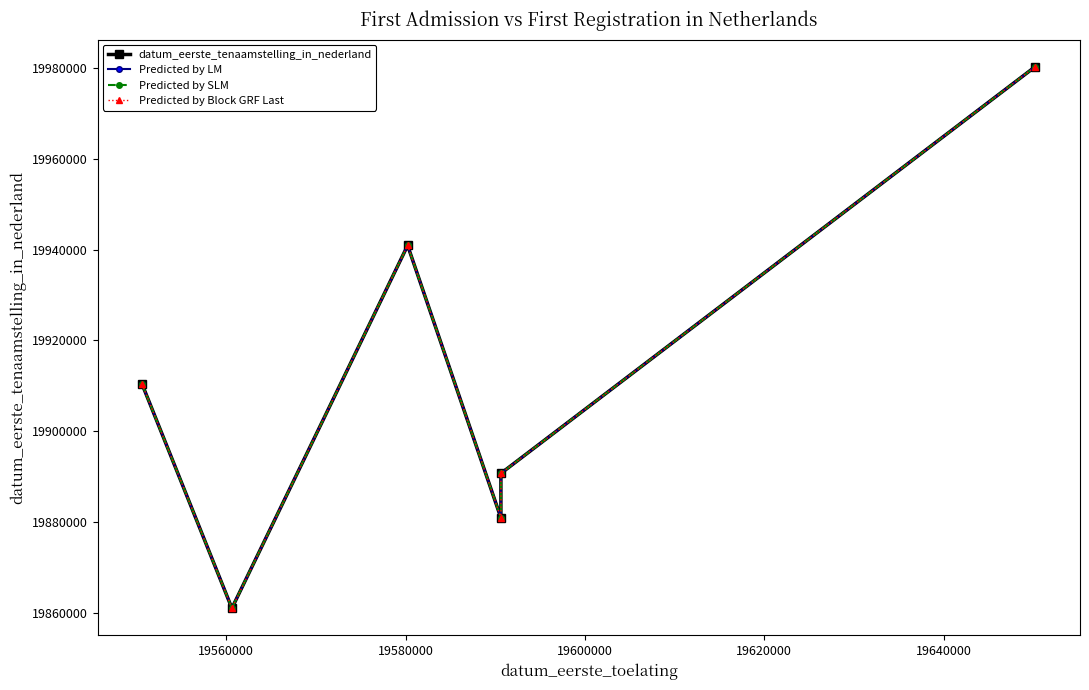

How many data points in Predicted by LM are above 19910302?

2